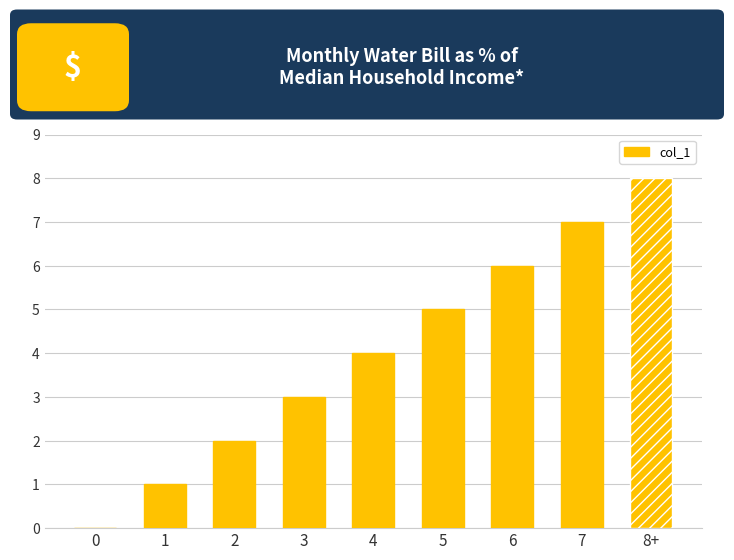

Count the number of data series in this chart.

1